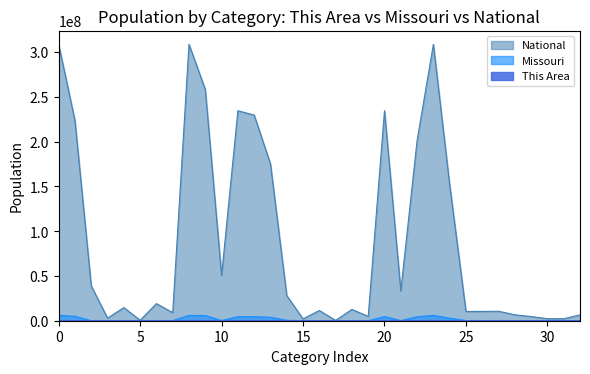

Which series has the largest range (max minus min)?

National